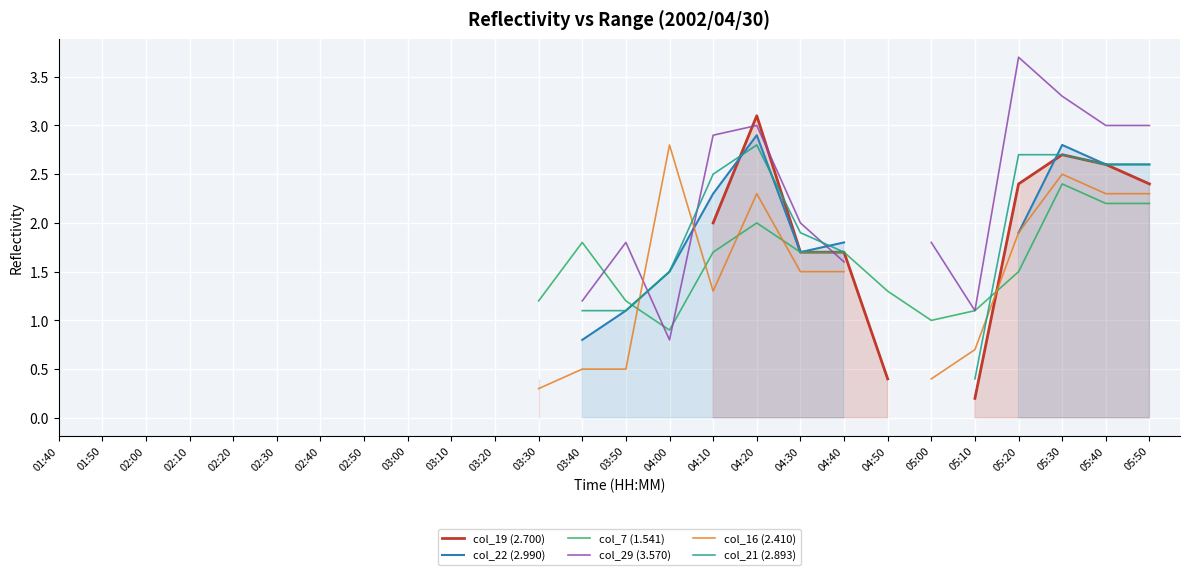

What is the label of the 24th point from the left?

05:30